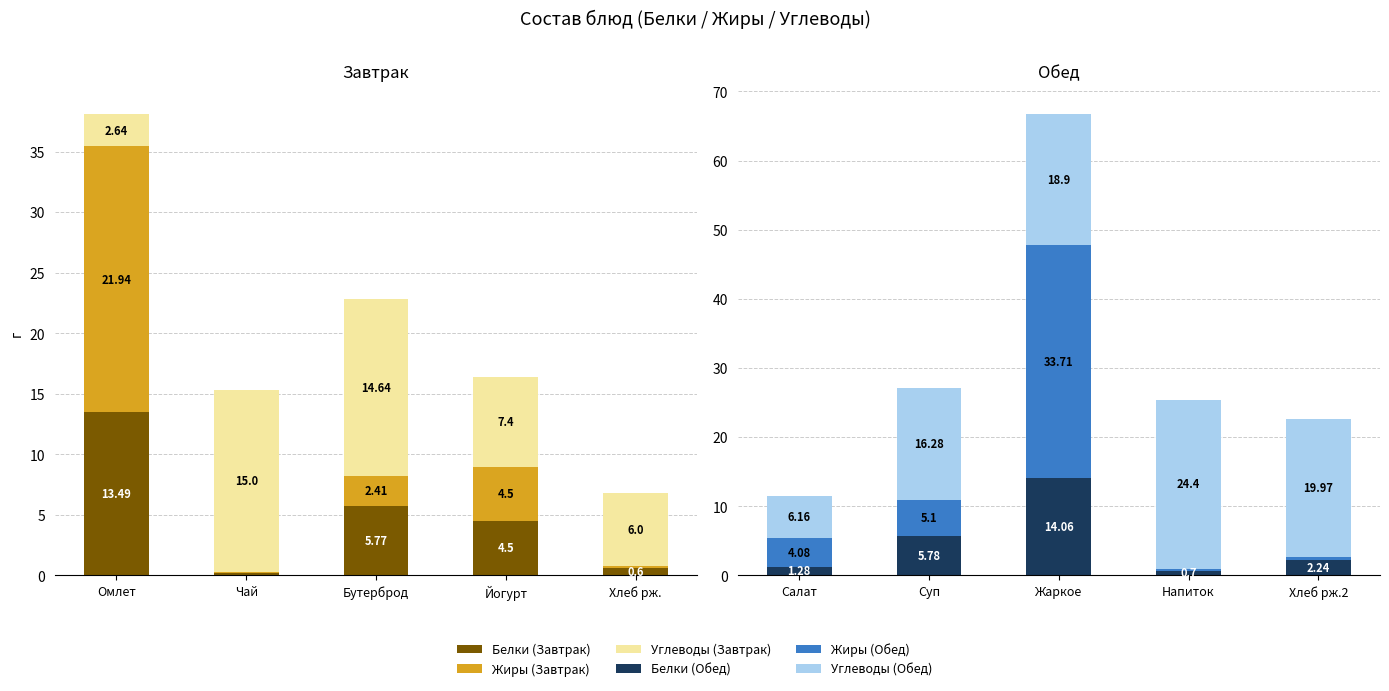

Reading left to right, what are all the values shown in this chart?

Белки (Завтрак): 13.5	0.2	5.8	4.5	0.6
Жиры (Завтрак): 21.9	0.1	2.4	4.5	0.2
Углеводы (Завтрак): 2.6	15.0	14.6	7.4	6.0
Белки (Обед): 1.3	5.8	14.1	0.7	2.2
Жиры (Обед): 4.1	5.1	33.7	0.3	0.4
Углеводы (Обед): 6.2	16.3	18.9	24.4	20.0